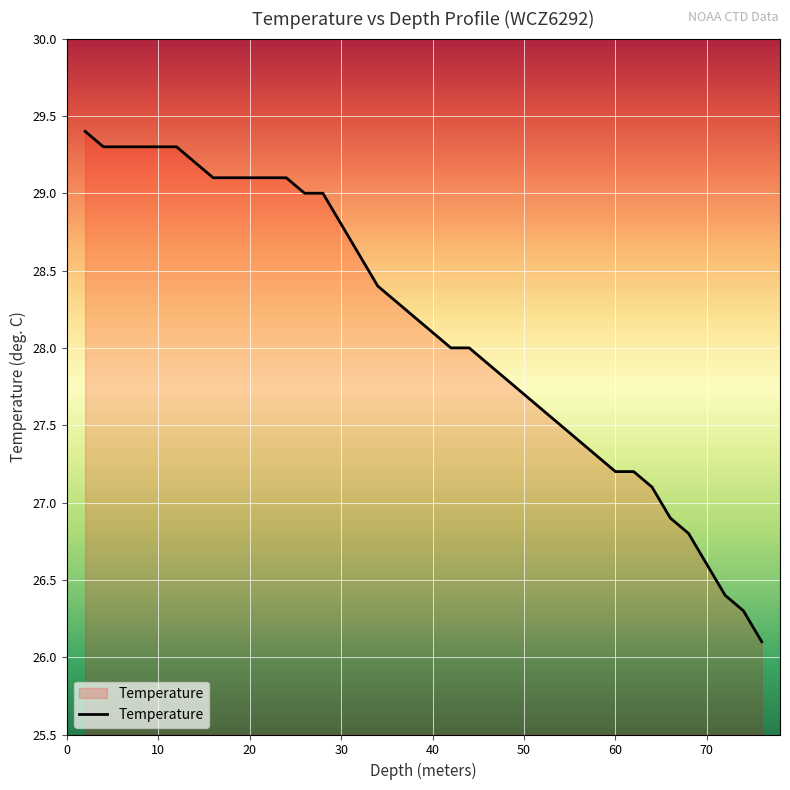

What is the smallest value displayed?

26.1